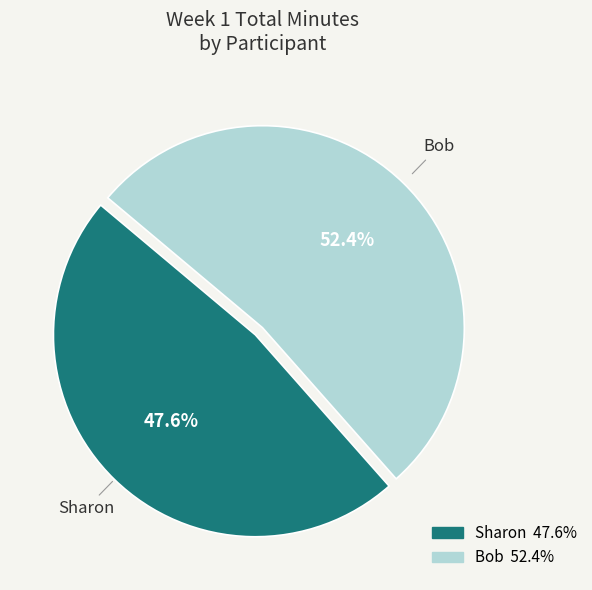

To the nearest percent, what is the combined percentage of Bob and Sharon?

100%